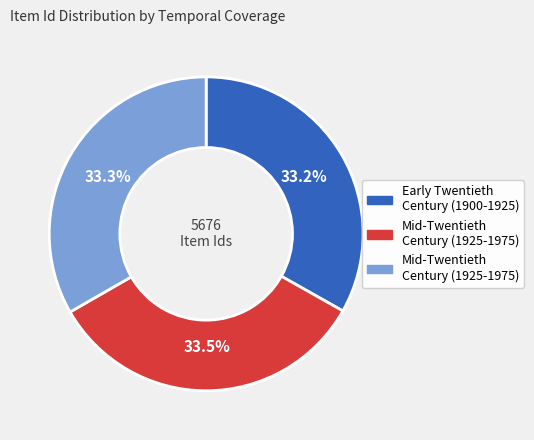

Is there a majority slice in this chart?

No